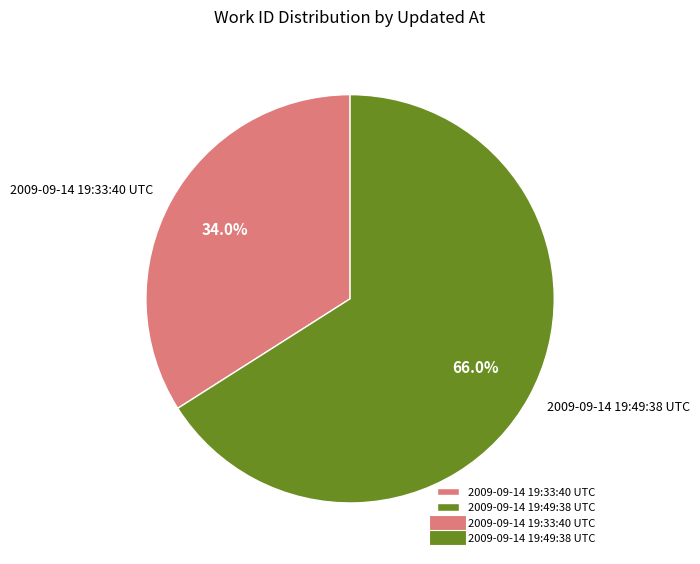

Which category accounts for the majority?

2009-09-14 19:49:38 UTC